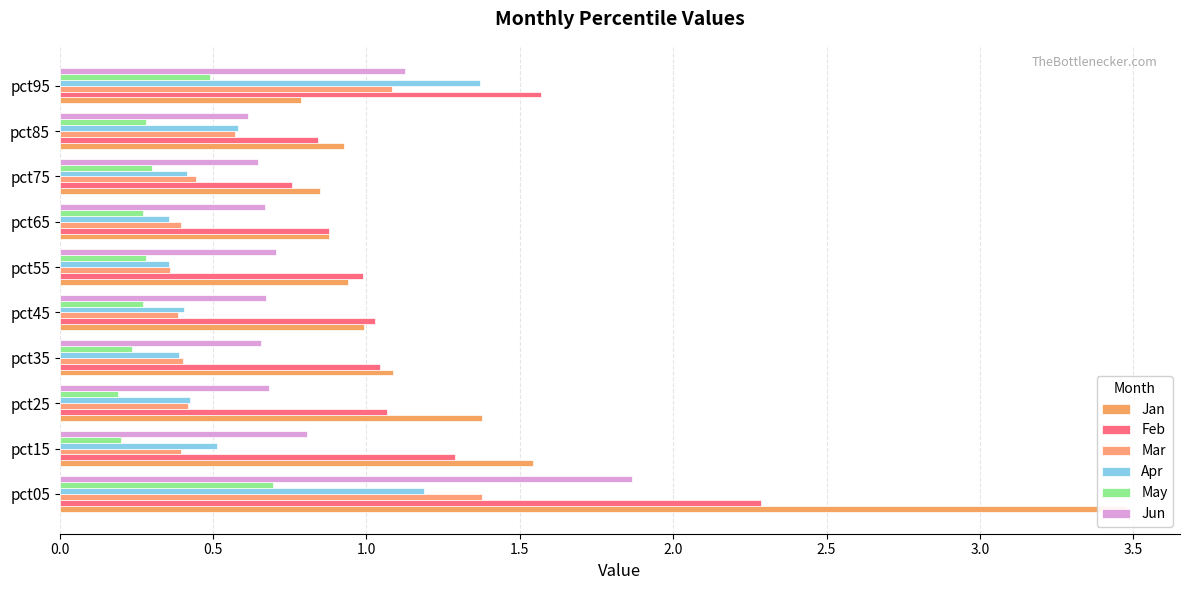

What is the spread (max minus min) of values at pct25?

1.2